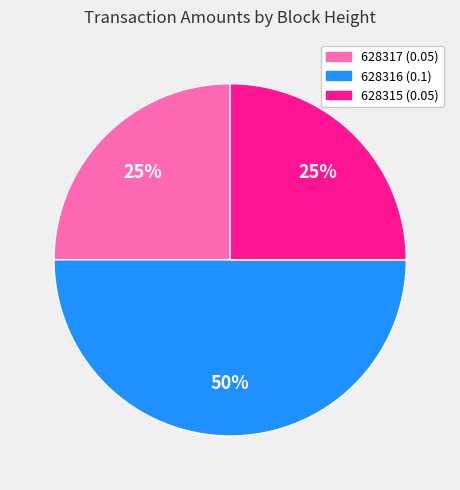

How many slices are in this pie chart?

3